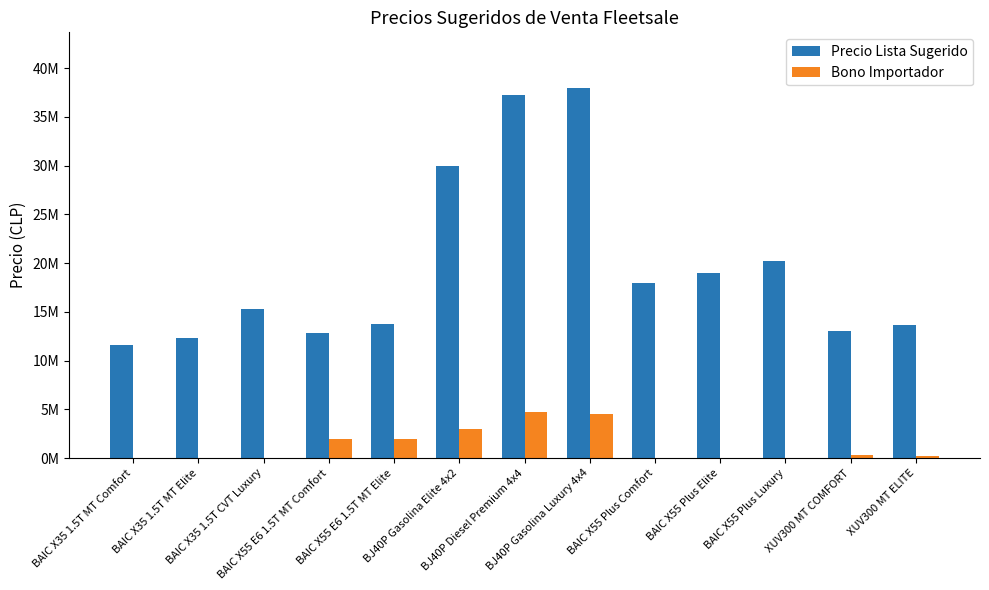

Are the bars horizontal?

No